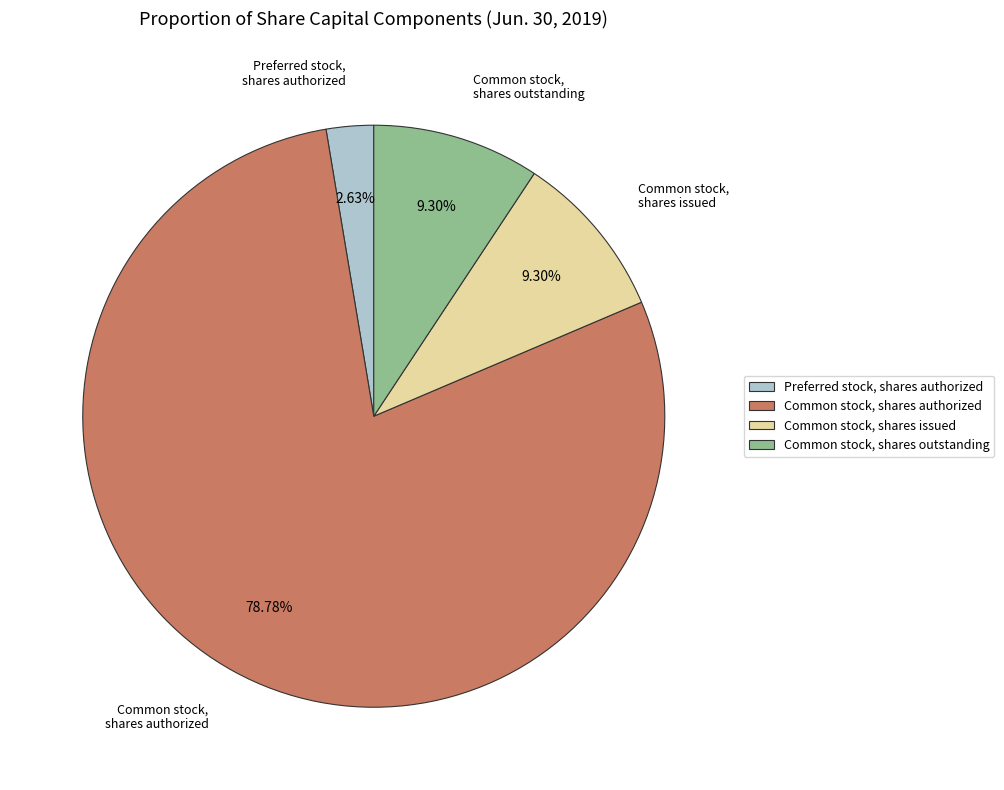

True or false: Common stock, shares issued accounts for 21% of the total.

False